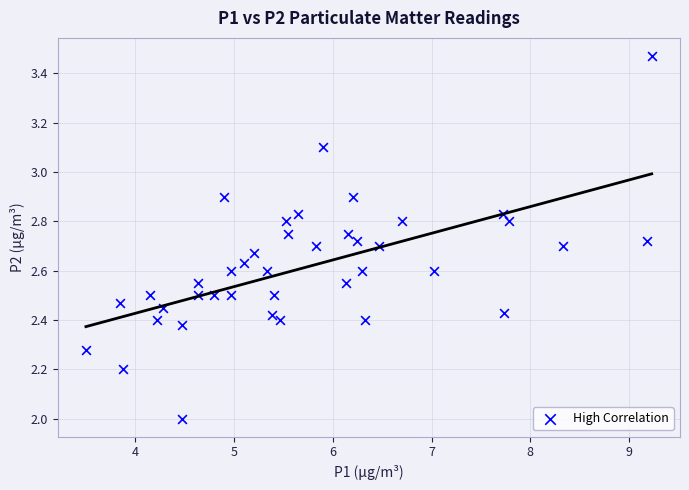

What is the range of X values (max minus min)?

5.7